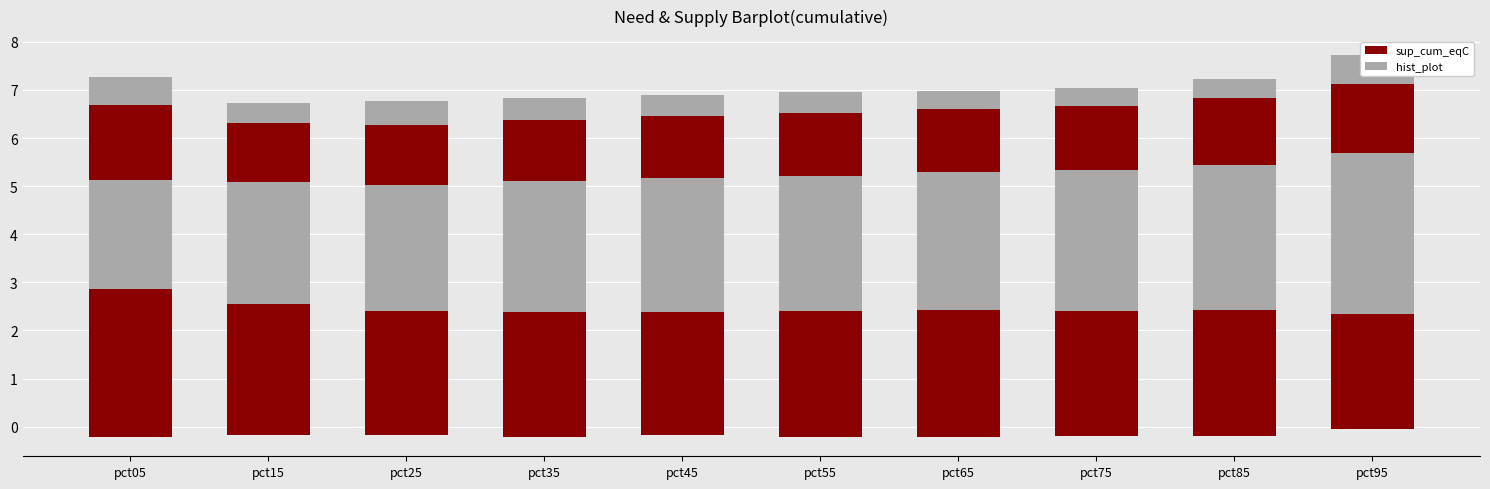

At which label is hist_plot closest to 0?

pct75